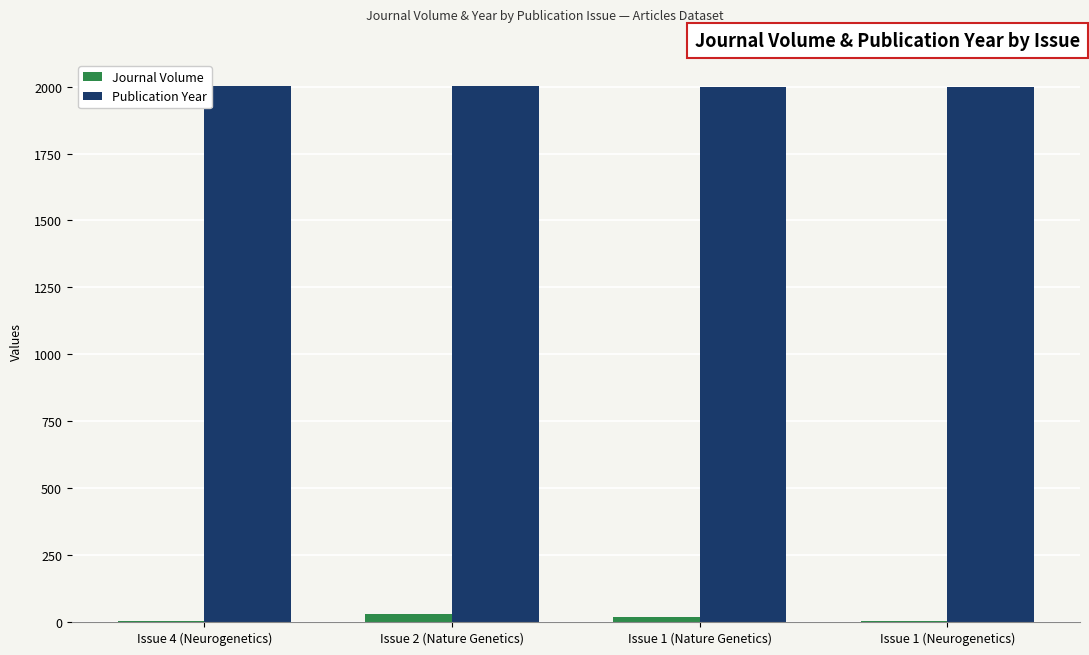

True or false: Journal Volume has a value of 29 at Issue 2 (Nature Genetics).

True